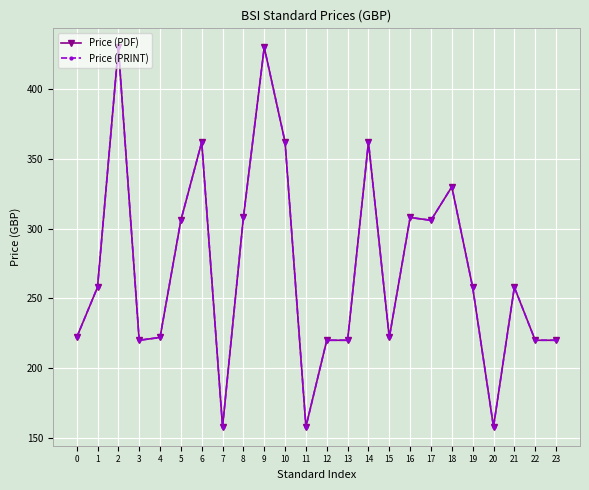

Between 2 and 19, which series saw the biggest shift?

Price (PDF)